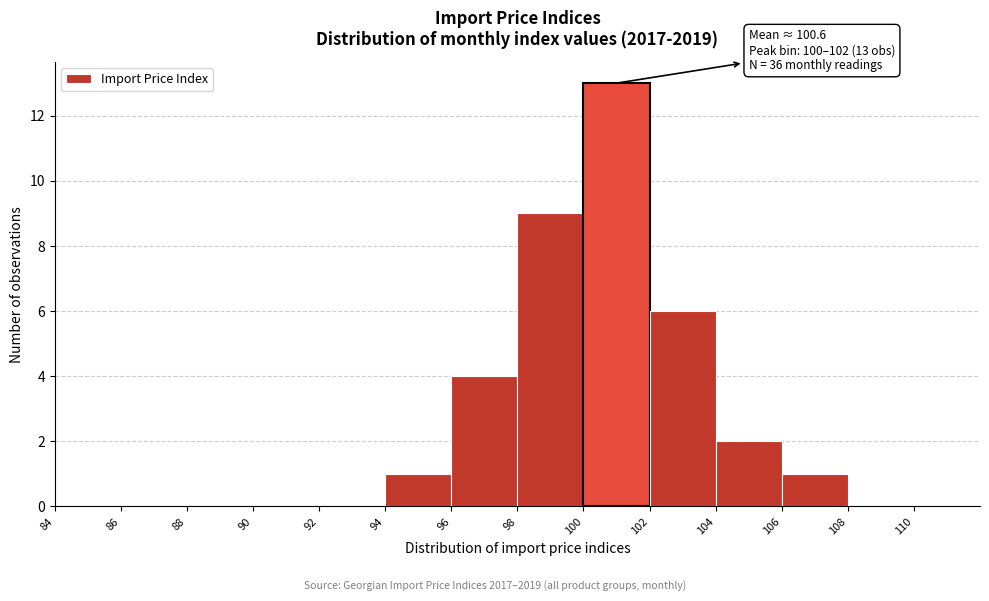

Over which range of the x-axis is the bar tallest?

100 to 102